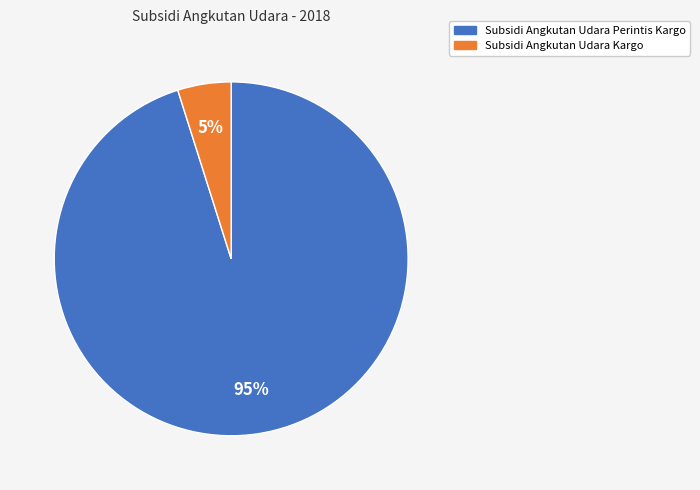

Combined, do Subsidi Angkutan Udara Perintis Kargo and Subsidi Angkutan Udara Kargo account for over 50%?

Yes